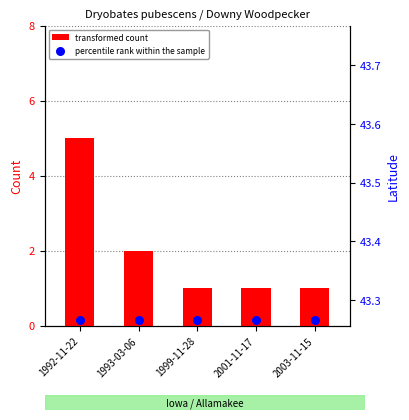

What are all the series names shown in the legend?

transformed count, percentile rank within the sample